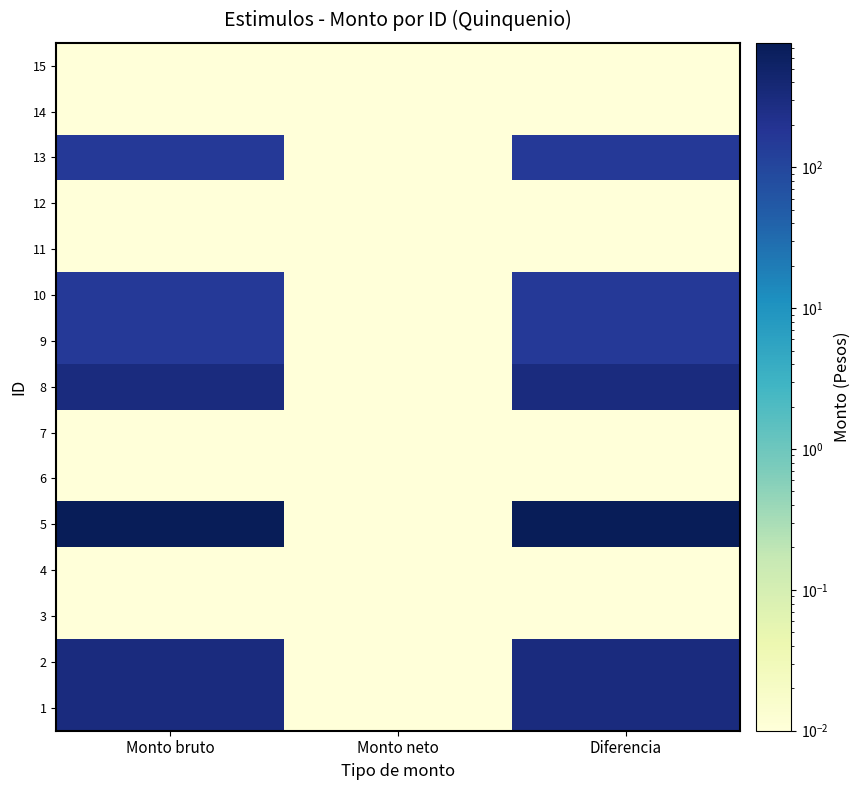

What is the total value across all series at Monto neto?

0.1